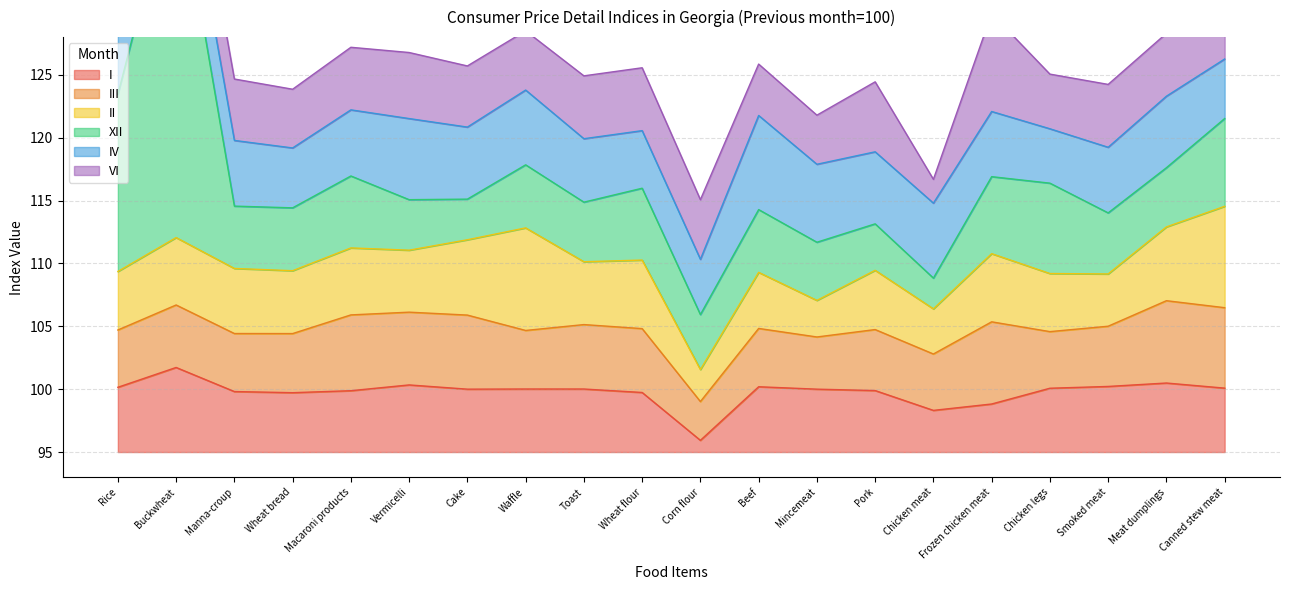

What is the highest value of the XII series?

124.4